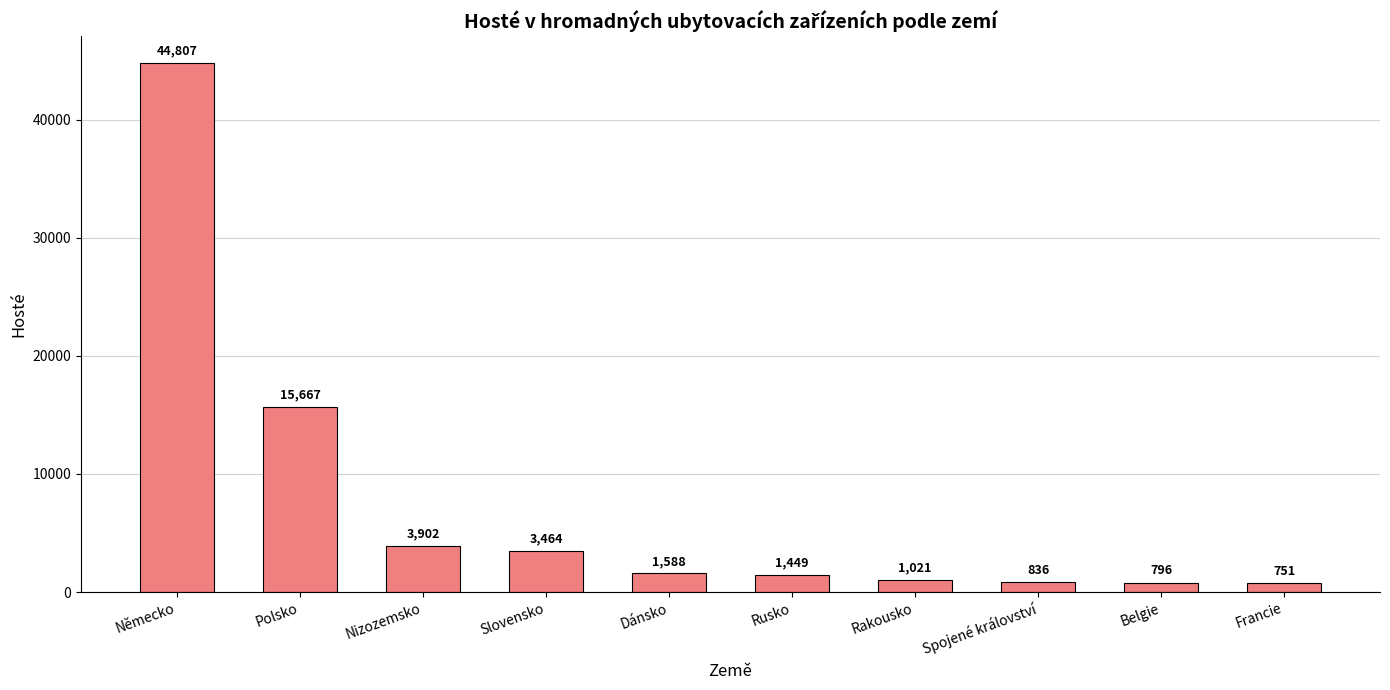

Approximately how many times larger is the value at Belgie compared to Slovensko?

0.2